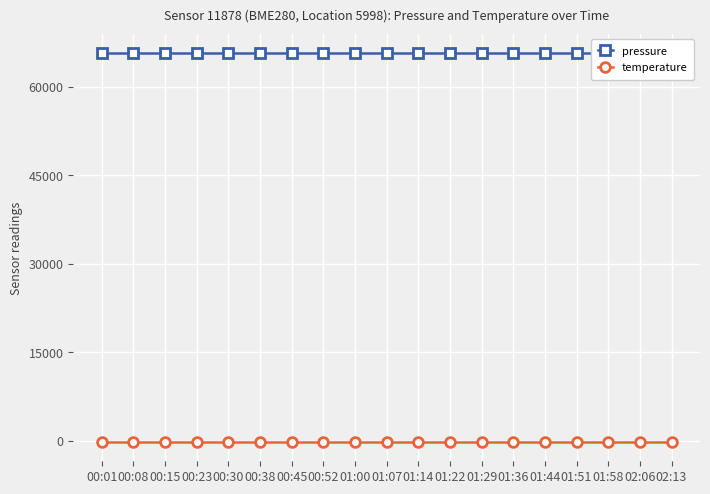

Reading left to right, extract all data points from this chart.

pressure: 65713.9	65713.9	65713.9	65713.9	65713.9	65713.9	65713.9	65713.9	65713.9	65713.9	65713.9	65713.9	65713.9	65713.9	65713.9	65713.9	65713.9	65713.9	65713.9
temperature: -143.0	-143.0	-143.0	-143.0	-143.0	-143.0	-143.0	-143.0	-143.0	-143.0	-143.0	-143.0	-143.0	-143.0	-143.0	-143.0	-143.0	-143.0	-143.0